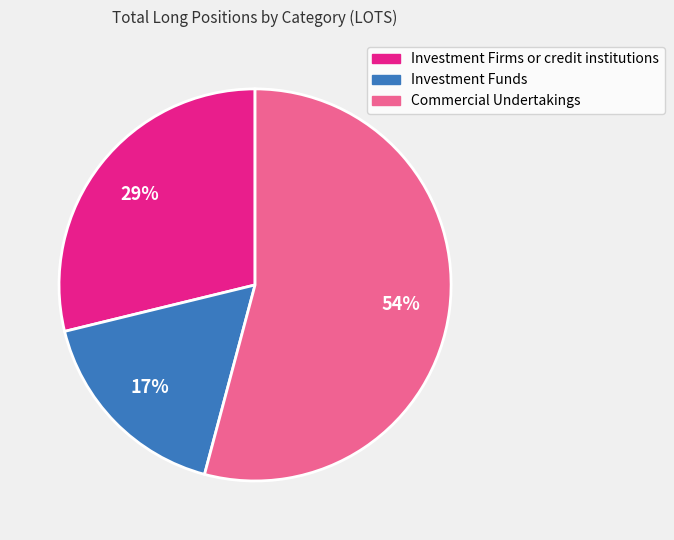

To the nearest percent, what is the average slice percentage?

33%